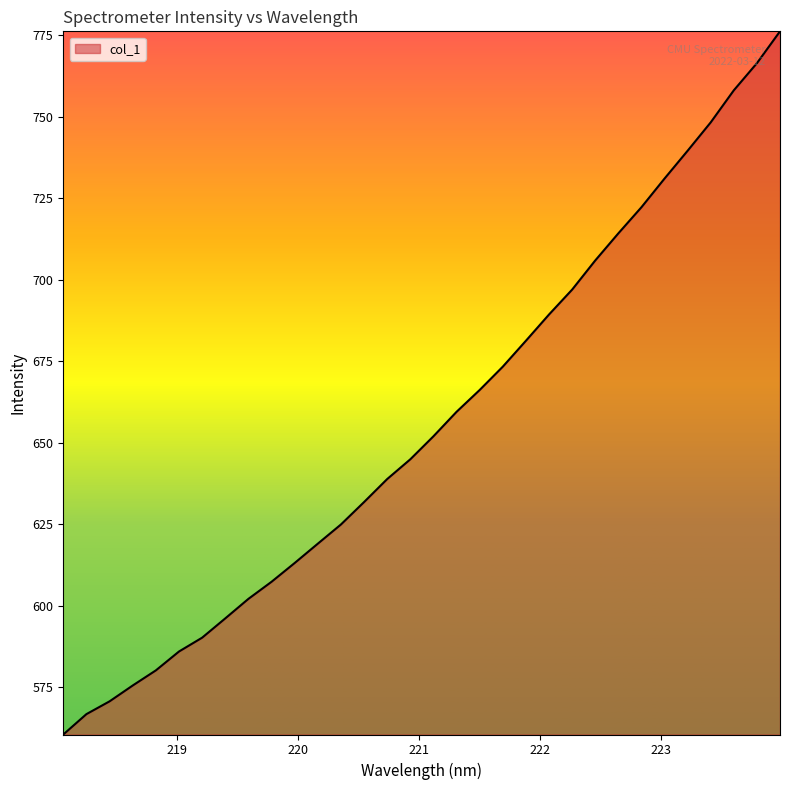

What is the difference between the maximum and minimum values?

215.7